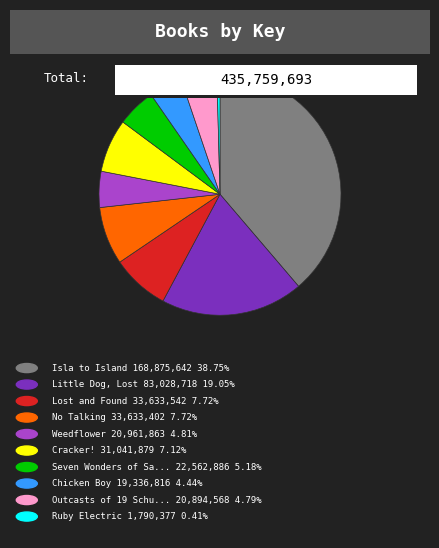

Does any single category account for the majority?

No